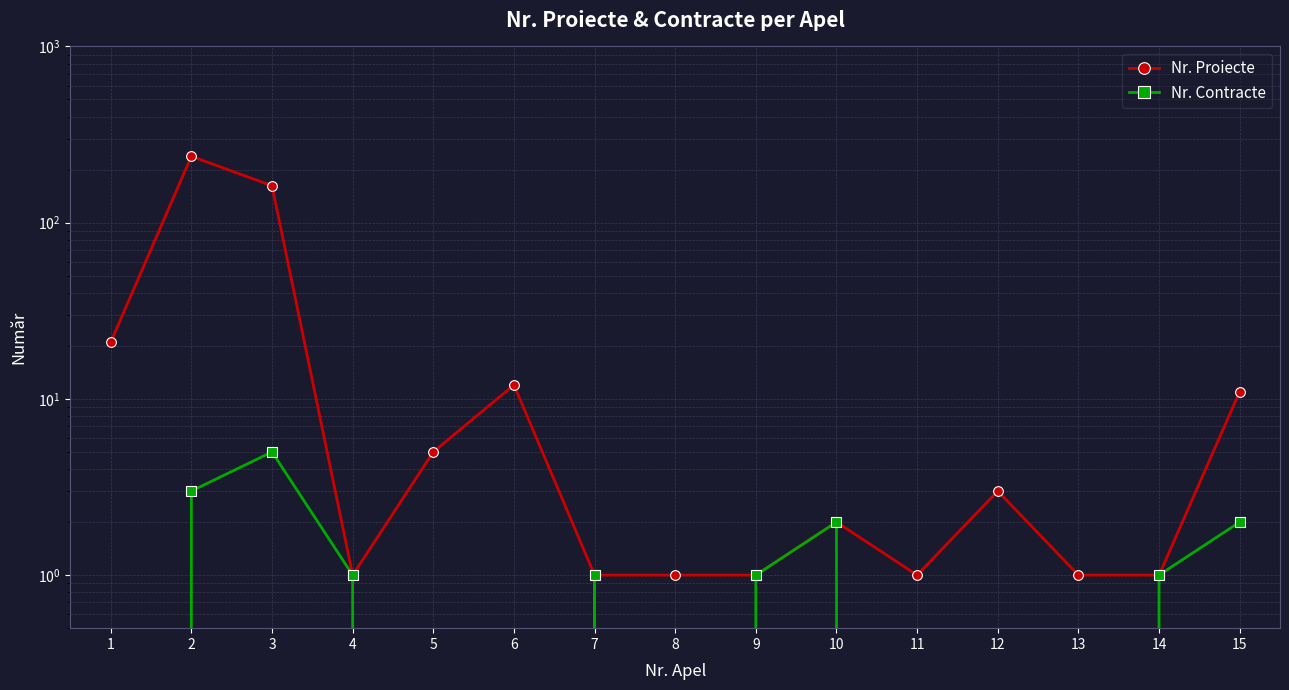

True or false: Nr. Proiecte has more than 1 interior local peaks.

True